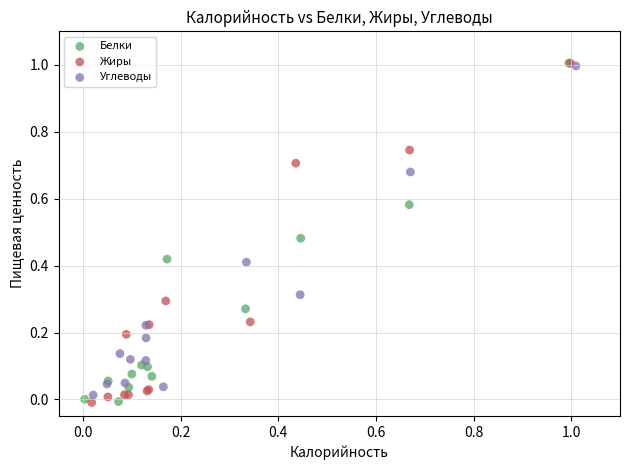

What are all the series names shown in the legend?

Белки, Жиры, Углеводы